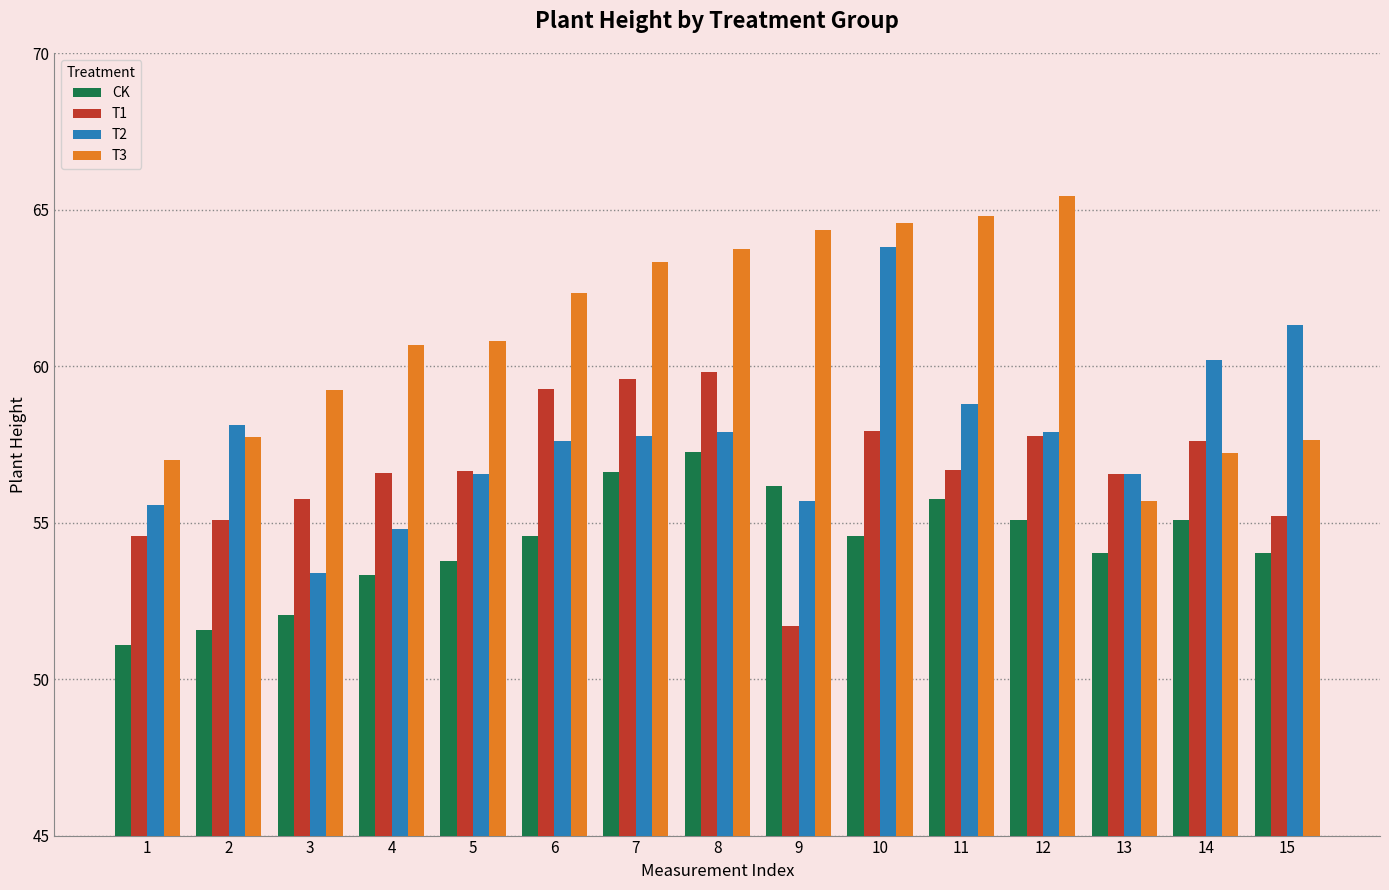

What is the approximate value of T3 at 4?

60.7